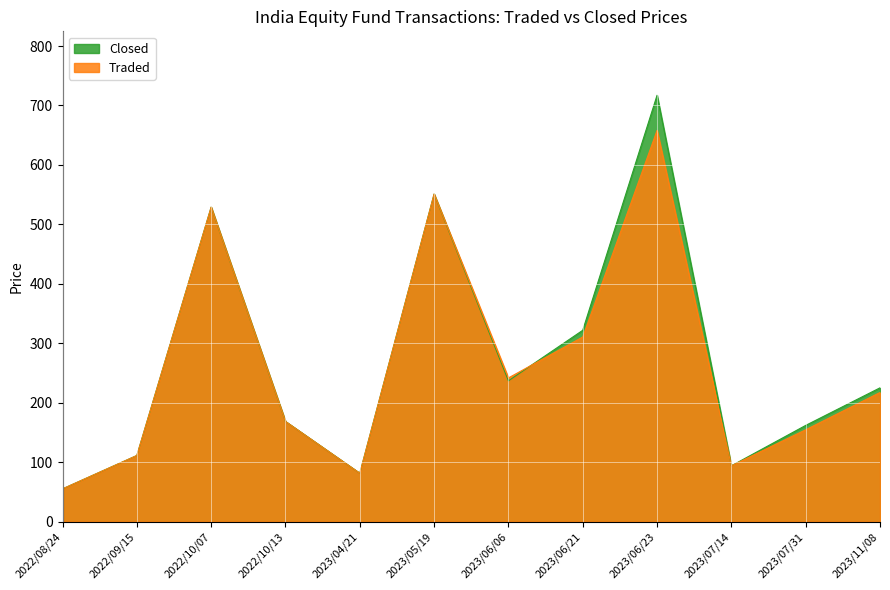

Is it true that Closed equals 93.8 at 2023/07/14?

True